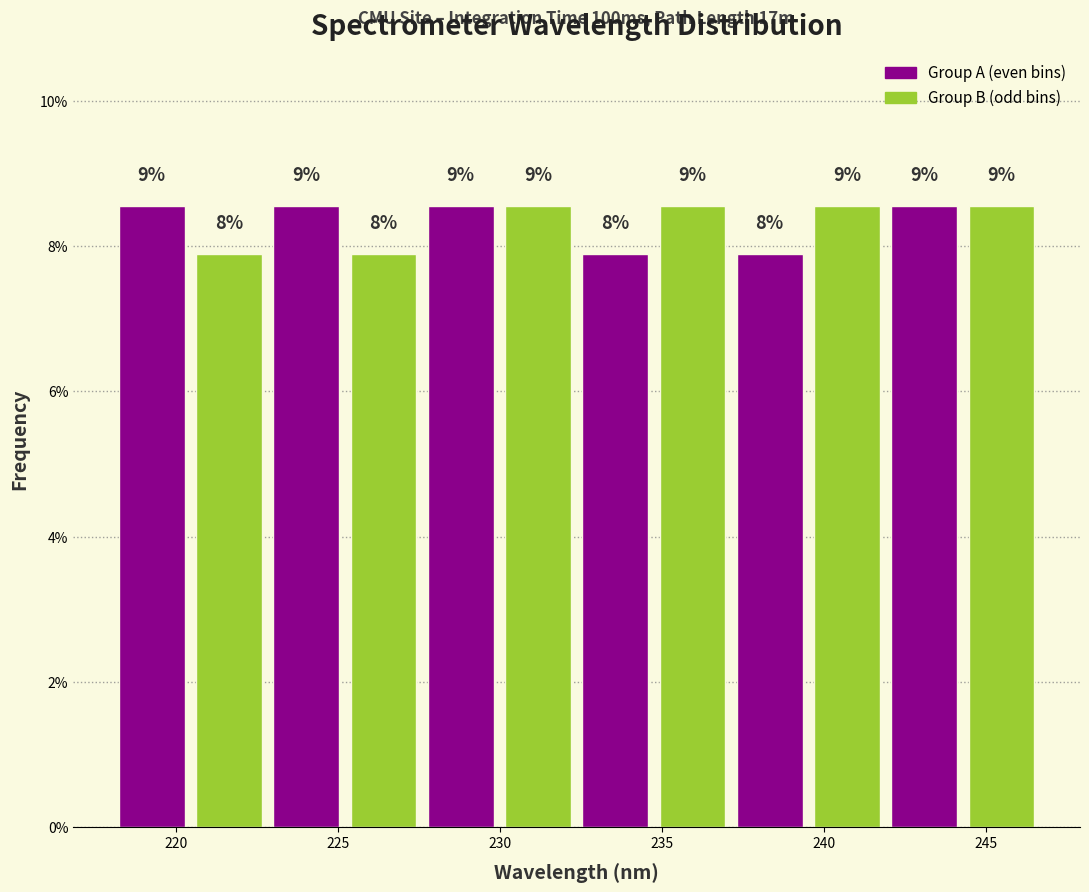

How many groups of bars are there?

6